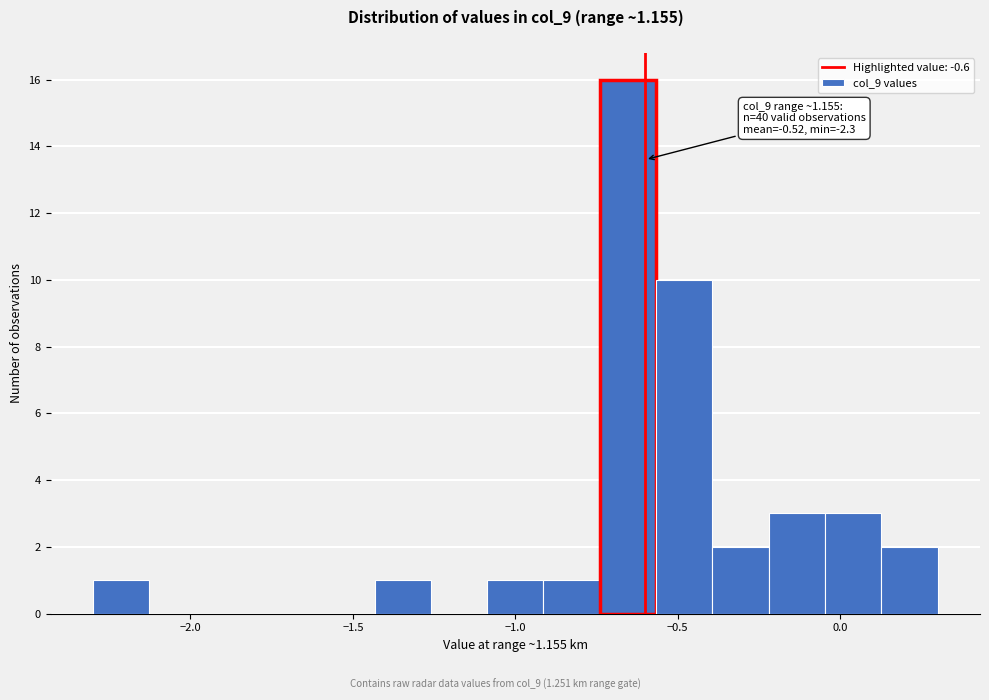

Read against the x-axis, roughly where is the centre of the tallest bar?

-0.65